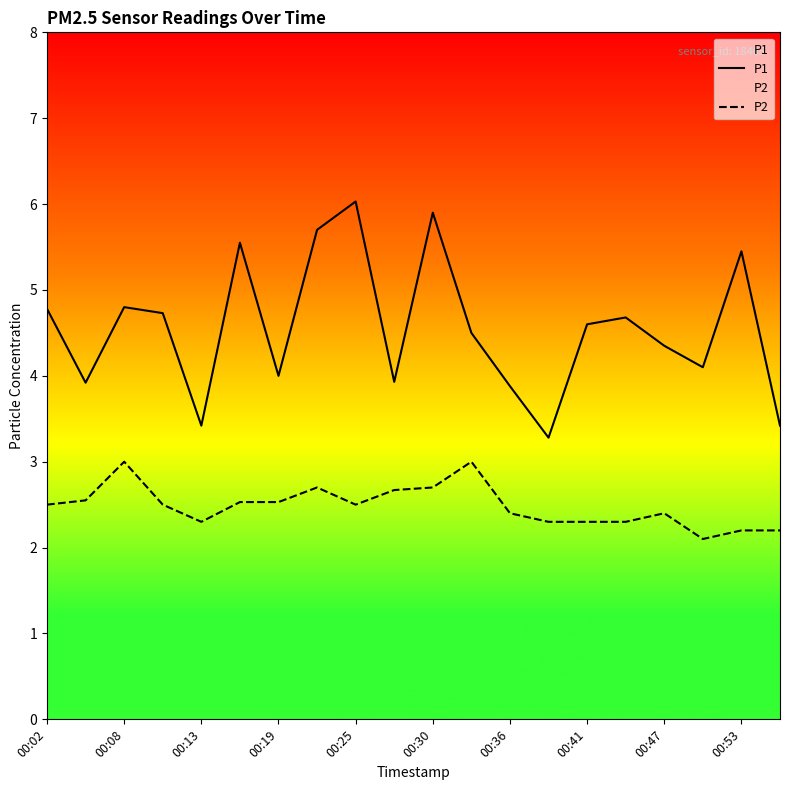

Which series has the largest total across all categories?

P1